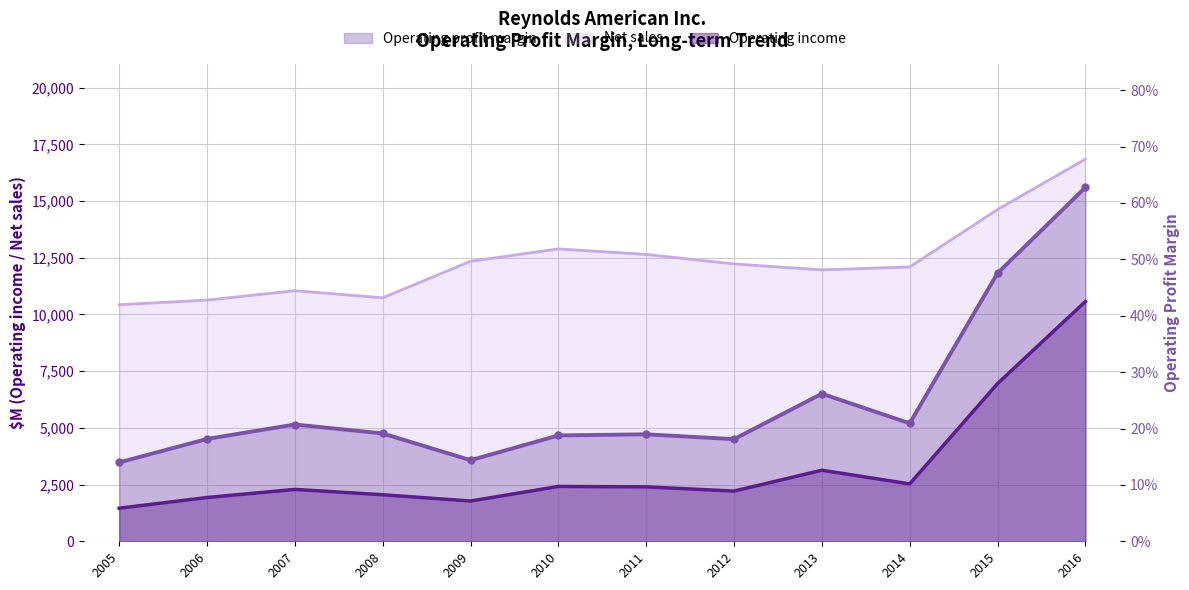

Is the value of Net sales at 2015 greater than the value of Operating profit margin at 2005?

Yes